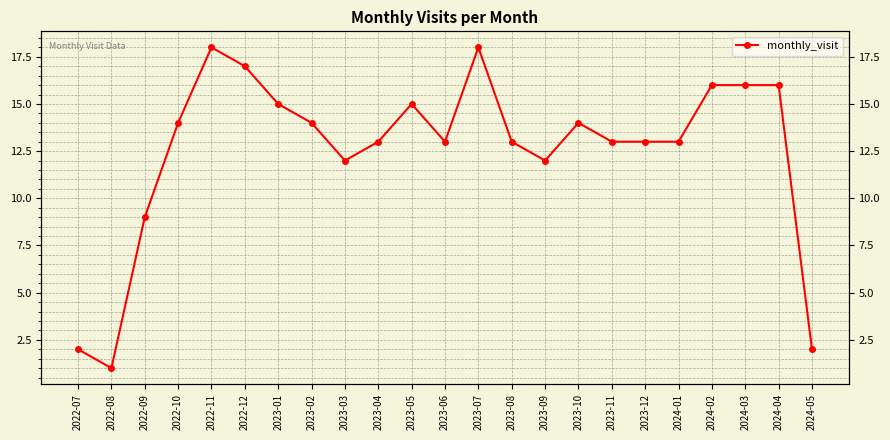

How many data points does each series have?

23